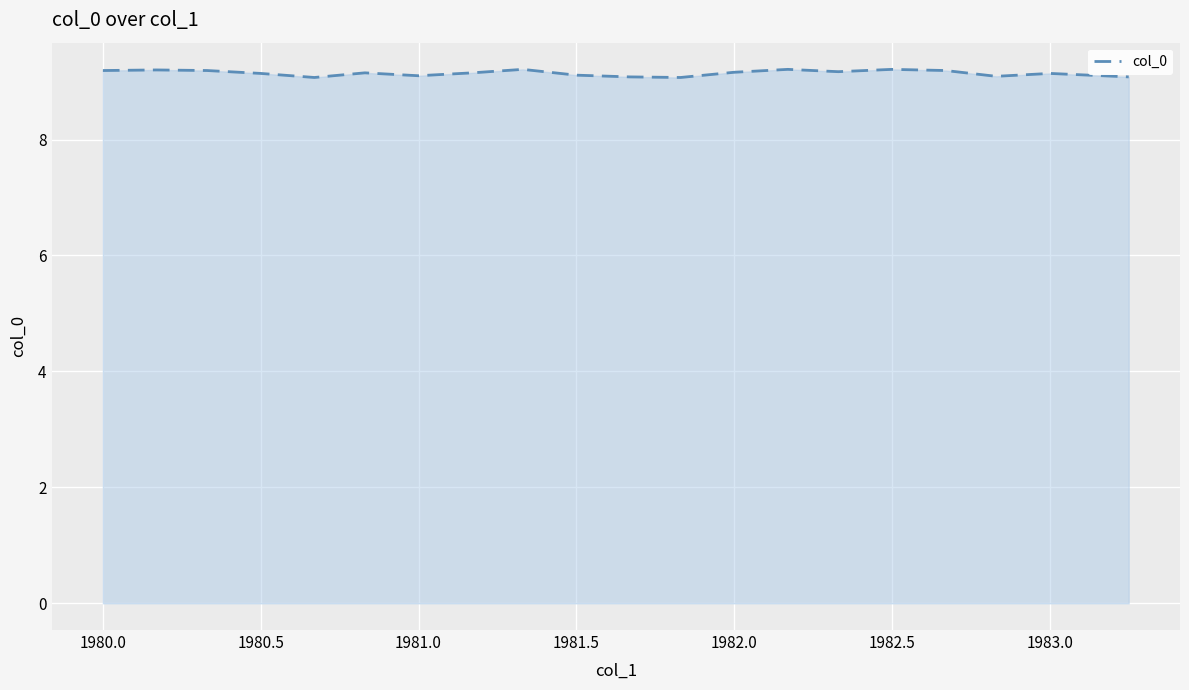

What is the greatest value displayed?

9.2